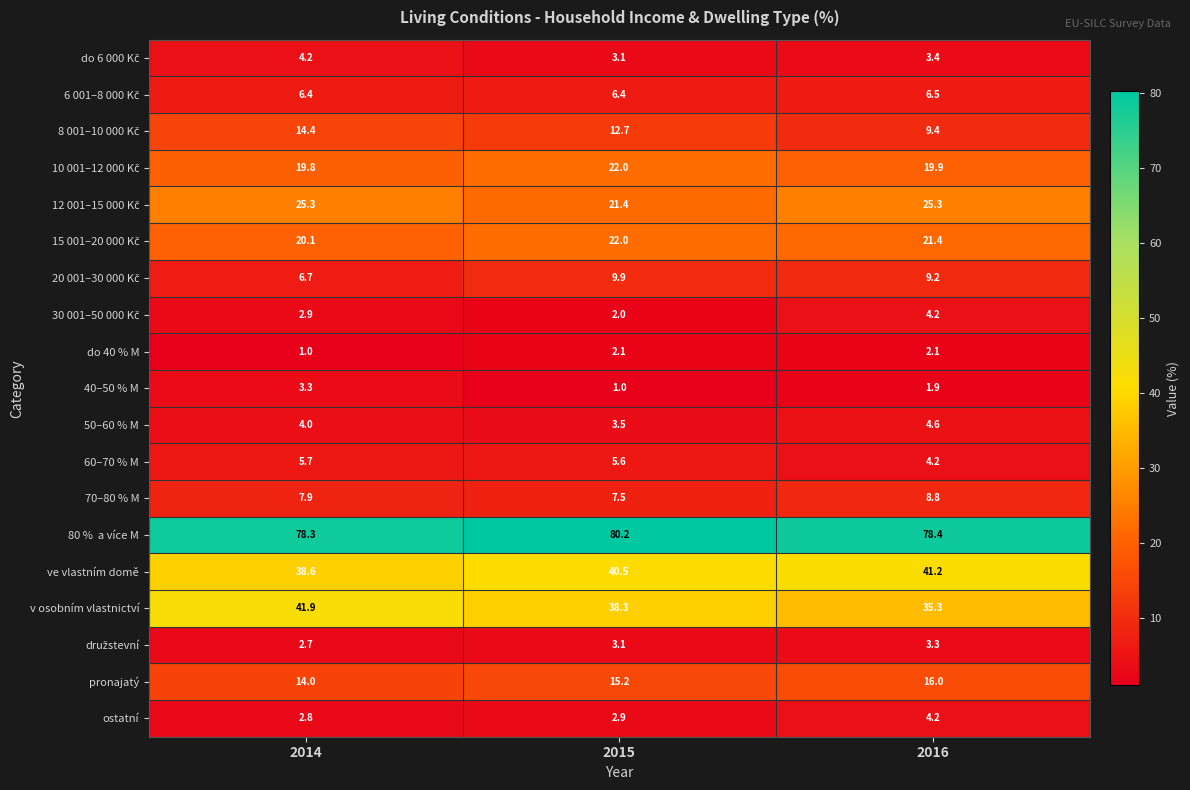

Which category has the highest value across all series?

2015